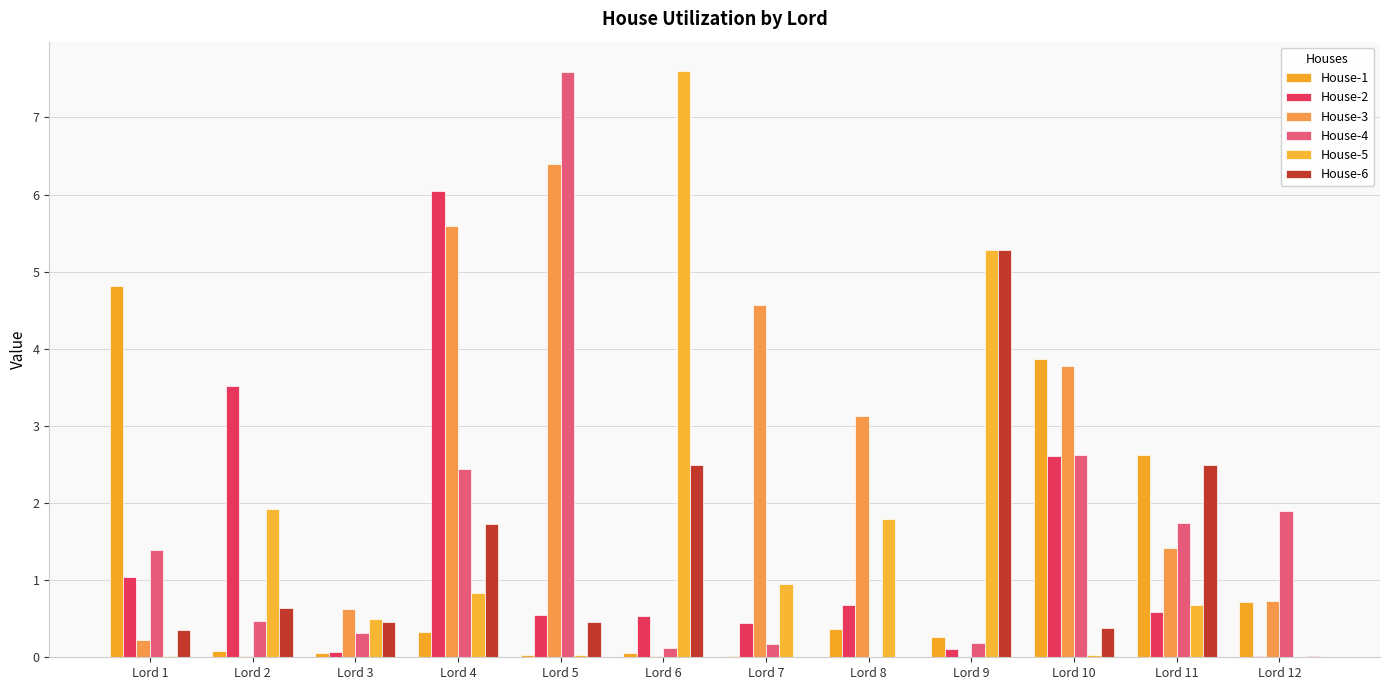

Reading left to right, list all the values displayed in this chart.

House-1: Lord 1=4.8	Lord 2=0.1	Lord 3=0.1	Lord 4=0.3	Lord 5=0.0	Lord 6=0.1	Lord 7=0.0	Lord 8=0.4	Lord 9=0.3	Lord 10=3.9	Lord 11=2.6	Lord 12=0.7
House-2: Lord 1=1.0	Lord 2=3.5	Lord 3=0.1	Lord 4=6.0	Lord 5=0.5	Lord 6=0.5	Lord 7=0.4	Lord 8=0.7	Lord 9=0.1	Lord 10=2.6	Lord 11=0.6	Lord 12=0.0
House-3: Lord 1=0.2	Lord 2=0.0	Lord 3=0.6	Lord 4=5.6	Lord 5=6.4	Lord 6=0.0	Lord 7=4.6	Lord 8=3.1	Lord 9=0.0	Lord 10=3.8	Lord 11=1.4	Lord 12=0.7
House-4: Lord 1=1.4	Lord 2=0.5	Lord 3=0.3	Lord 4=2.4	Lord 5=7.6	Lord 6=0.1	Lord 7=0.2	Lord 8=0.0	Lord 9=0.2	Lord 10=2.6	Lord 11=1.7	Lord 12=1.9
House-5: Lord 1=0.0	Lord 2=1.9	Lord 3=0.5	Lord 4=0.8	Lord 5=0.0	Lord 6=7.6	Lord 7=0.9	Lord 8=1.8	Lord 9=5.3	Lord 10=0.0	Lord 11=0.7	Lord 12=0.0
House-6: Lord 1=0.4	Lord 2=0.6	Lord 3=0.5	Lord 4=1.7	Lord 5=0.5	Lord 6=2.5	Lord 7=0.0	Lord 8=0.0	Lord 9=5.3	Lord 10=0.4	Lord 11=2.5	Lord 12=0.0